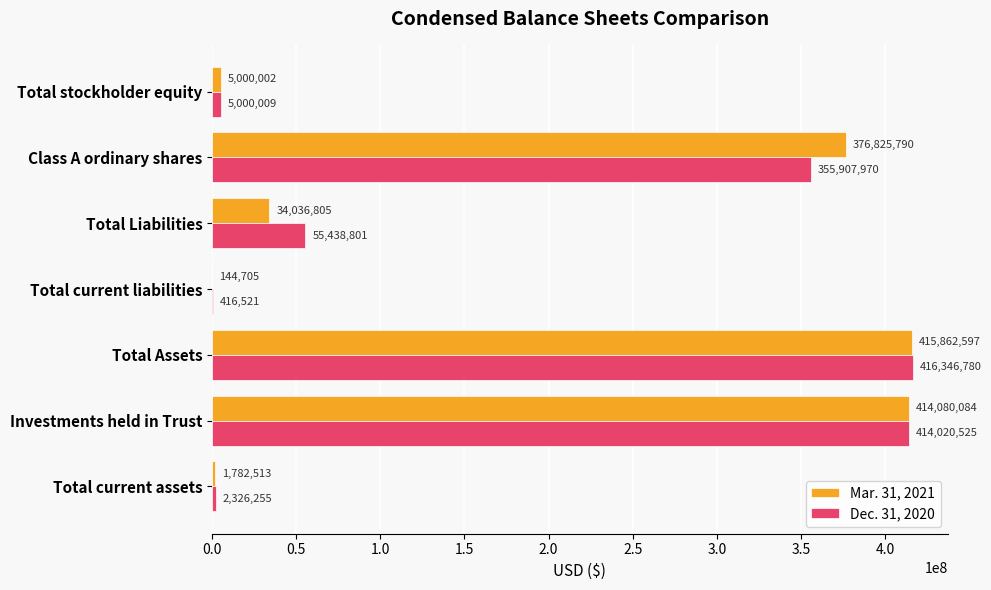

Which series changed the most between Total Assets and Total stockholder equity?

Dec. 31, 2020